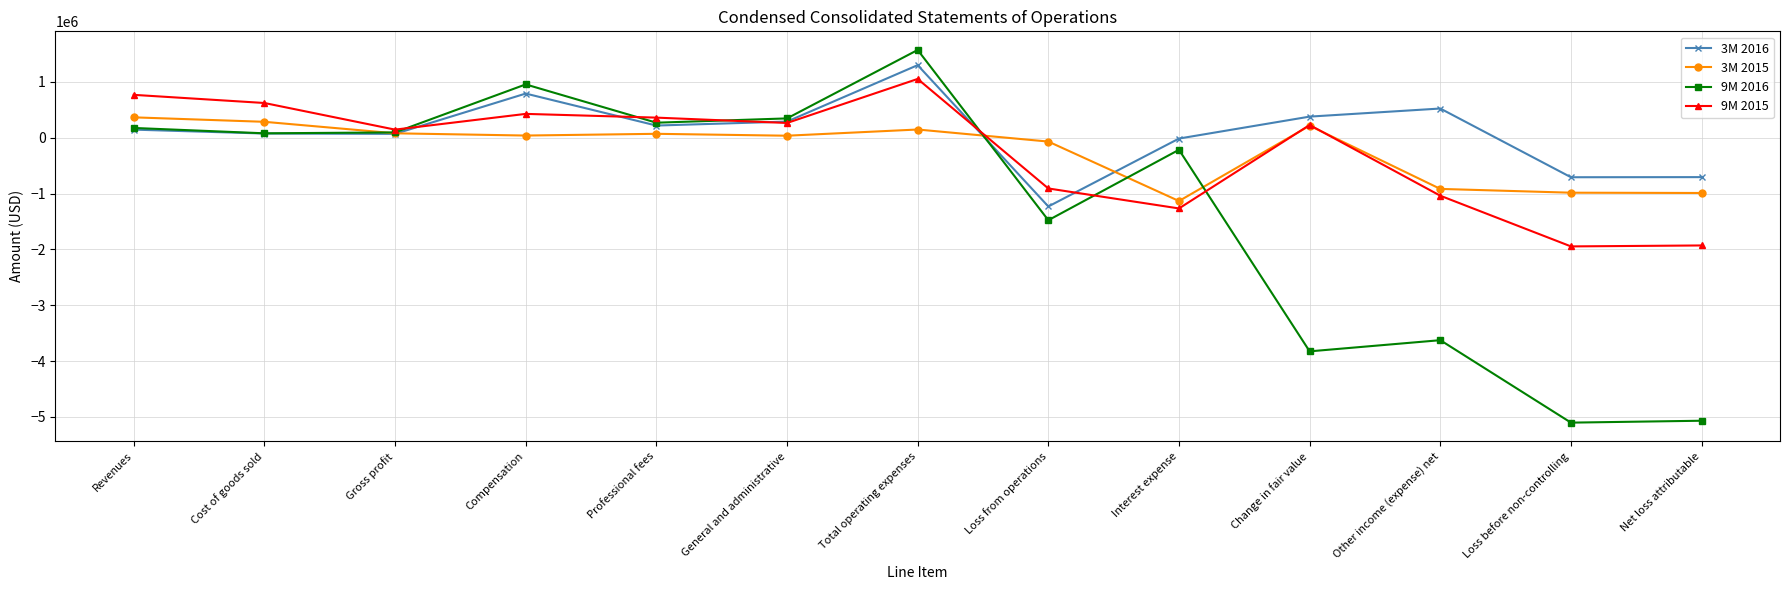

What is the difference between the maximum and minimum values in the 3M 2015 series?

1499000